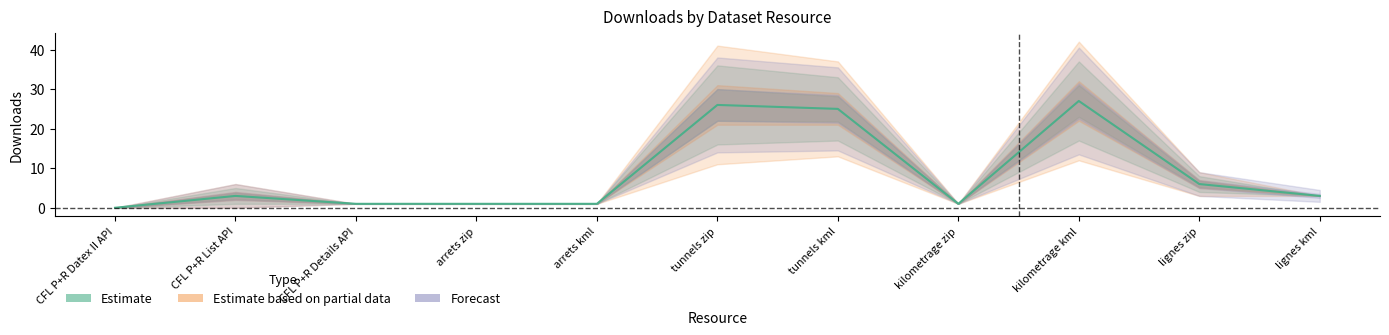

Rank the series by their average value, from highest to lowest.

Estimate, Forecast, Estimate based on partial data